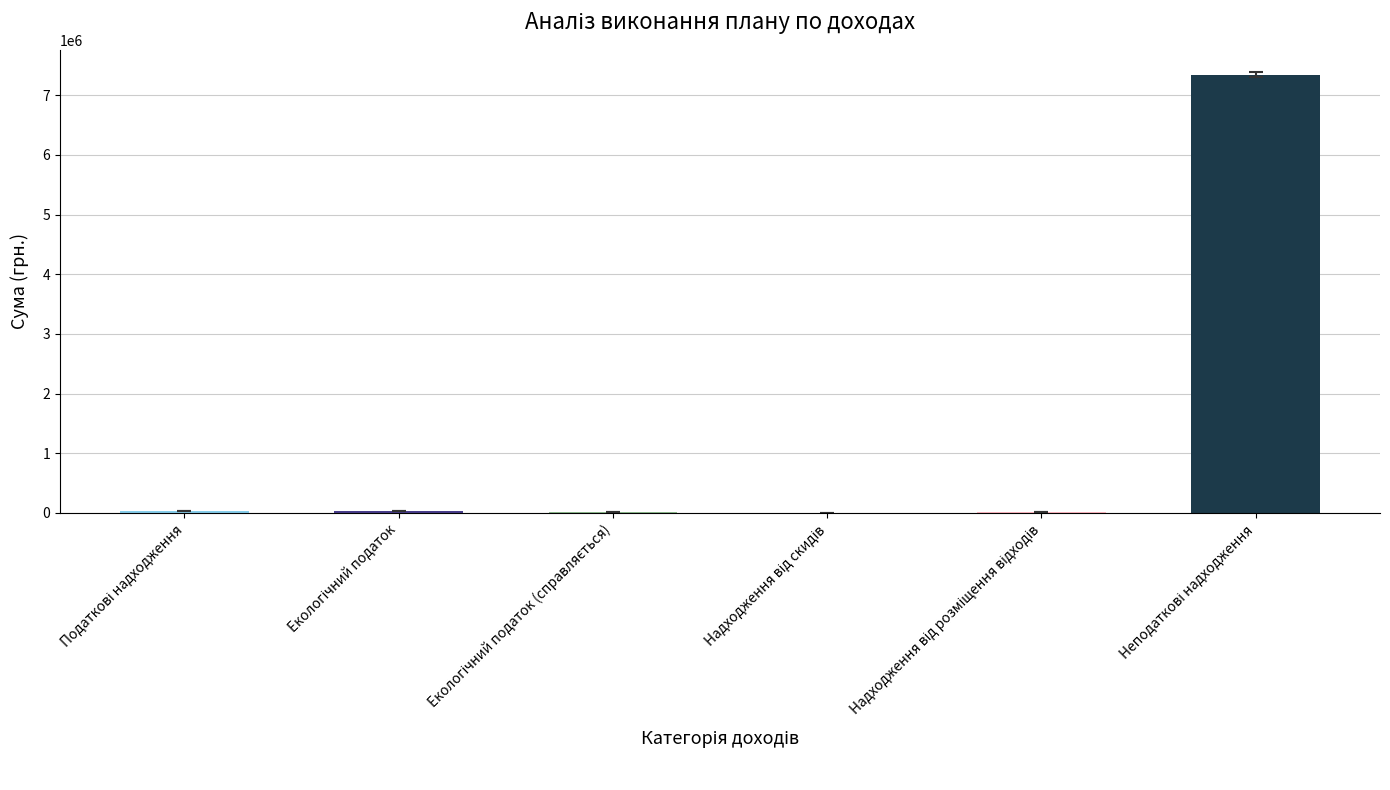

Where does the Уточн. річн. план series first go above 74500?

Неподаткові надходження